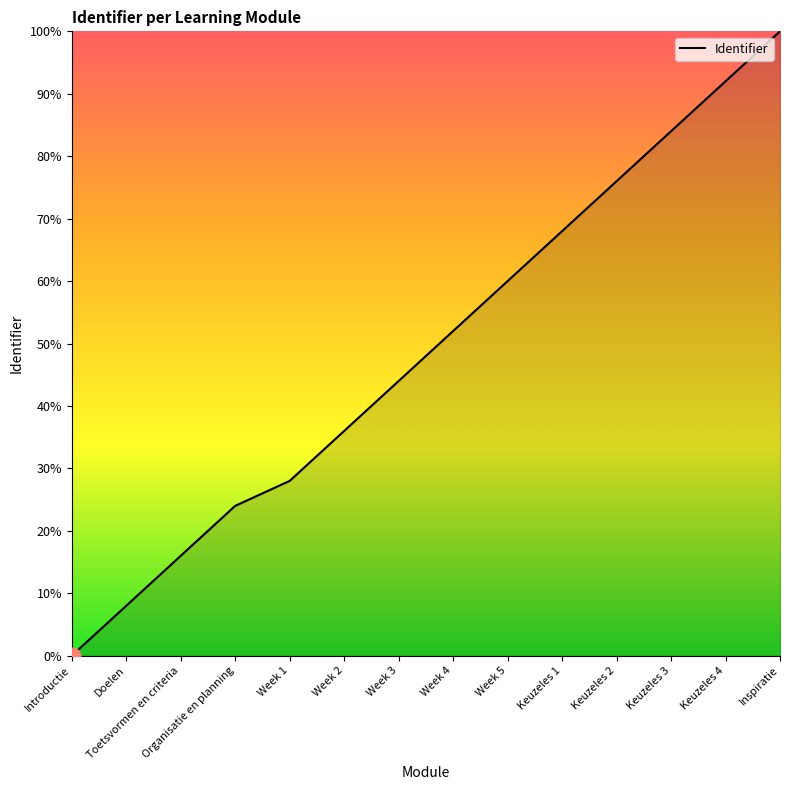

Where is the data nearest to the value 50?

Week 4